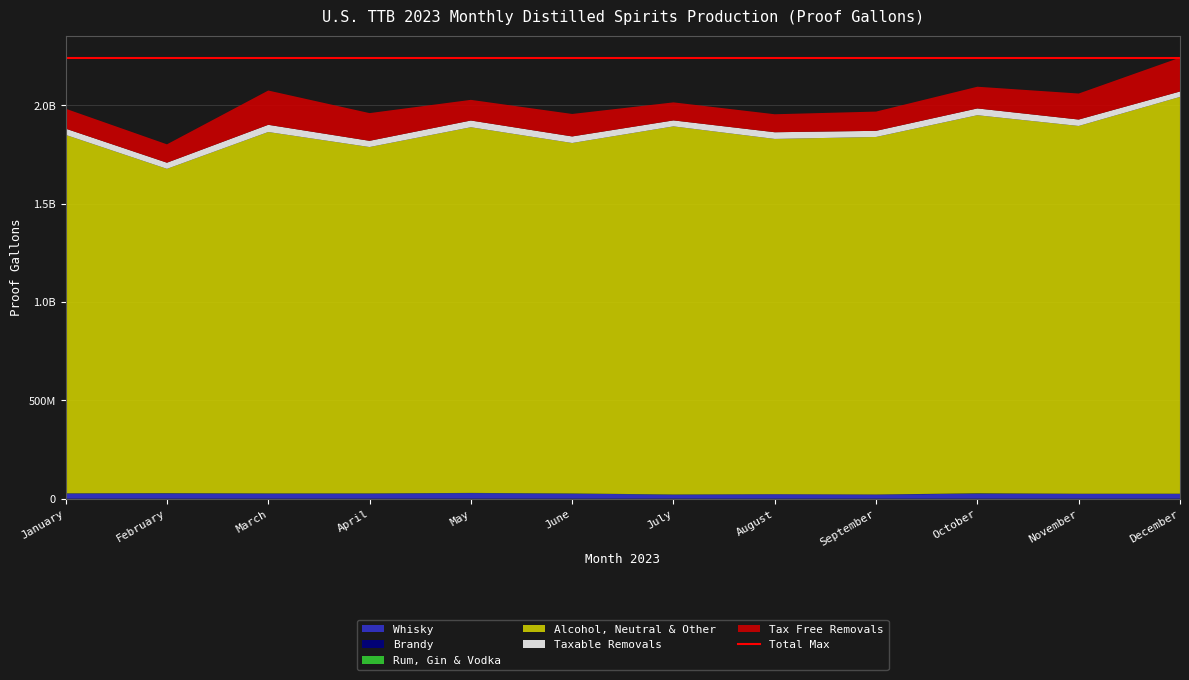

Reading left to right, list all the values displayed in this chart.

Whisky: January=26539400	February=26790707	March=25900634	April=26011056	May=28367775	June=25681828	July=20640319	August=22732666	September=21218281	October=25201083	November=25135066	December=24715283
Brandy: January=231747	February=610497	March=244948	April=192970	May=170887	June=163210	July=69332	August=0	September=0	October=1378214	November=0	December=169645
Rum, Gin & Vodka: January=519321	February=691233	March=757651	April=735337	May=851368	June=834070	July=644097	August=0	September=0	October=751266	November=0	December=495308
Alcohol, Neutral & Other: January=1822237041	February=1648759450	March=1837265476	April=1760788145	May=1859021525	June=1781528087	July=1871446586	August=1806185730	September=1817700758	October=1922224834	November=1869732191	December=2017214693
Taxable Removals: January=31815664	February=31277245	March=36637796	April=31645255	May=34193335	June=33461618	July=30398065	August=34042352	September=31233000	October=34501261	November=32663524	December=27531650
Tax Free Removals: January=101248115	February=93337701	March=174261456	April=140841563	May=105034606	June=114204428	July=91589030	August=91447728	September=97849317	October=110310240	November=132230395	December=172290772